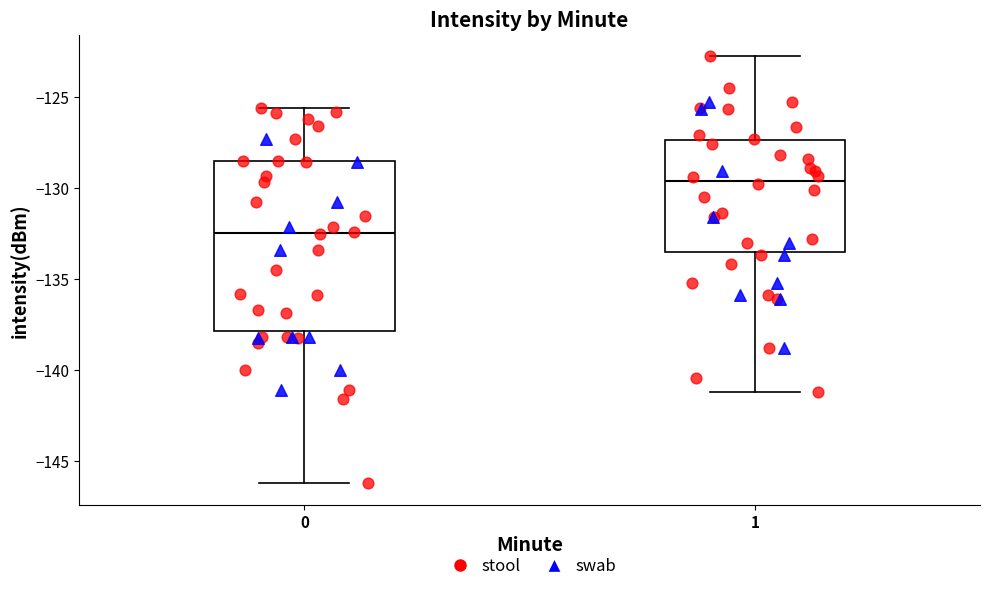

Reading left to right, transcribe this box plot: for each box, give where its median line is, the range the box spans, and where its two whiskers end, as read against the y-axis. The values are not printed on the chart, so give them approximately, as read against the axis.

0: median -132.5, box -138.0 to -128.5, whiskers -146.0 to -125.5
1: median -129.5, box -133.5 to -127.5, whiskers -141.0 to -123.0